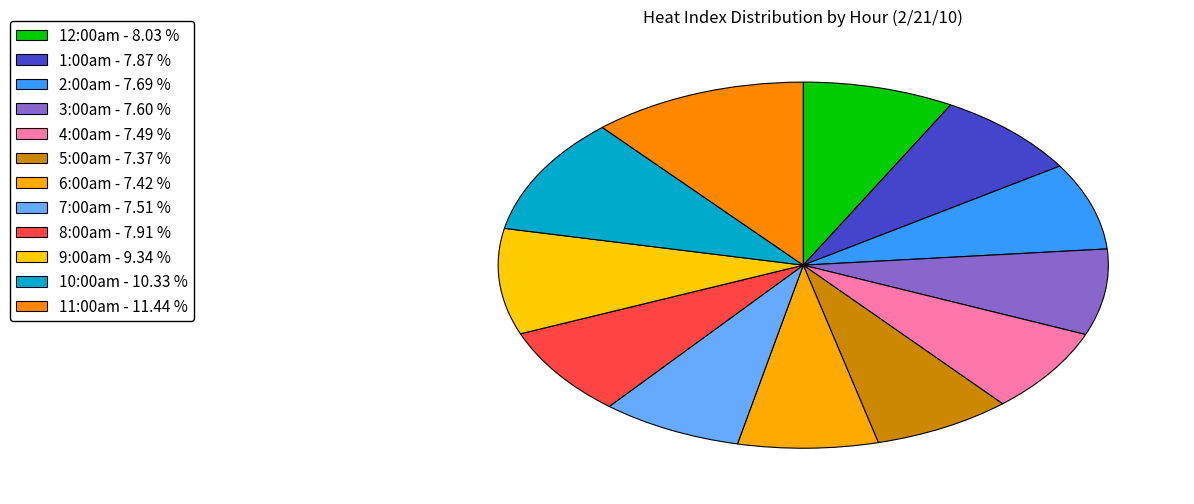

How many slices are in this pie chart?

12